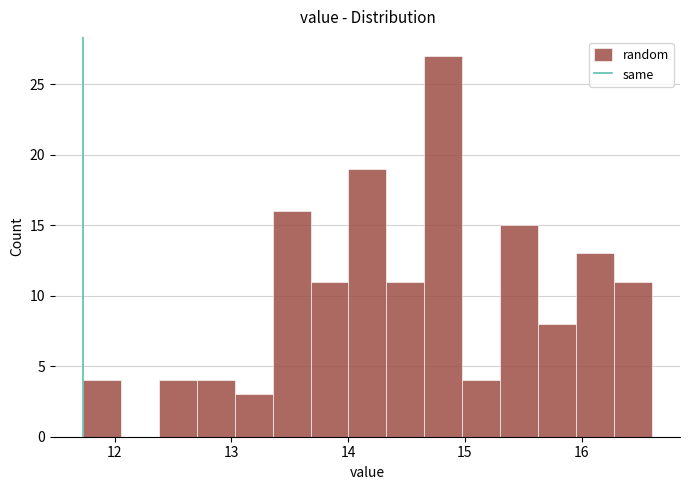

Around what value on the x-axis is the tallest bar? Give the approximate position of its centre, as read against the axis.

14.8